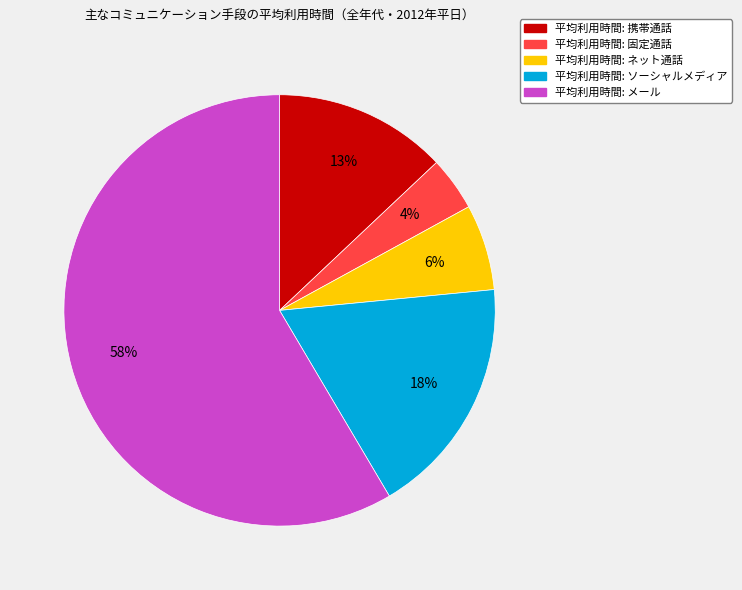

How many slices are in this pie chart?

5